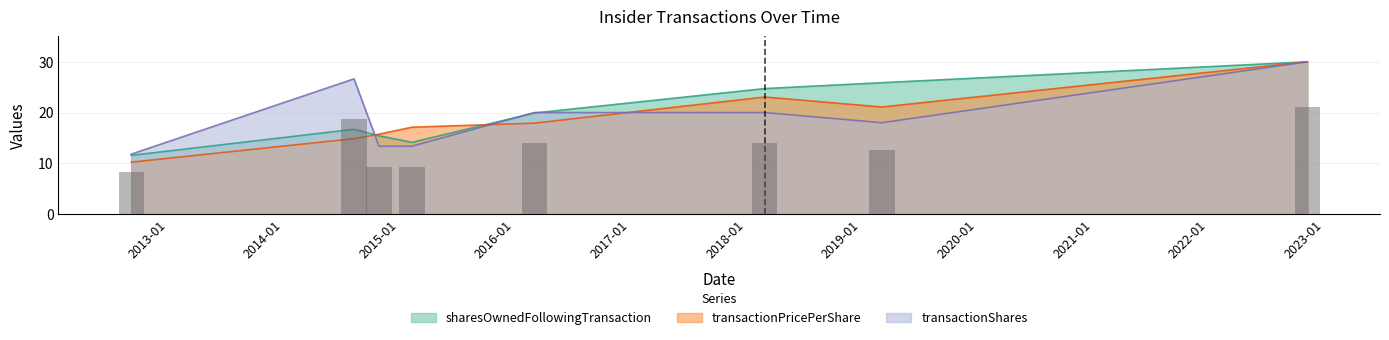

What is the value of the transactionShares bar at the 5th from the left?

20.0